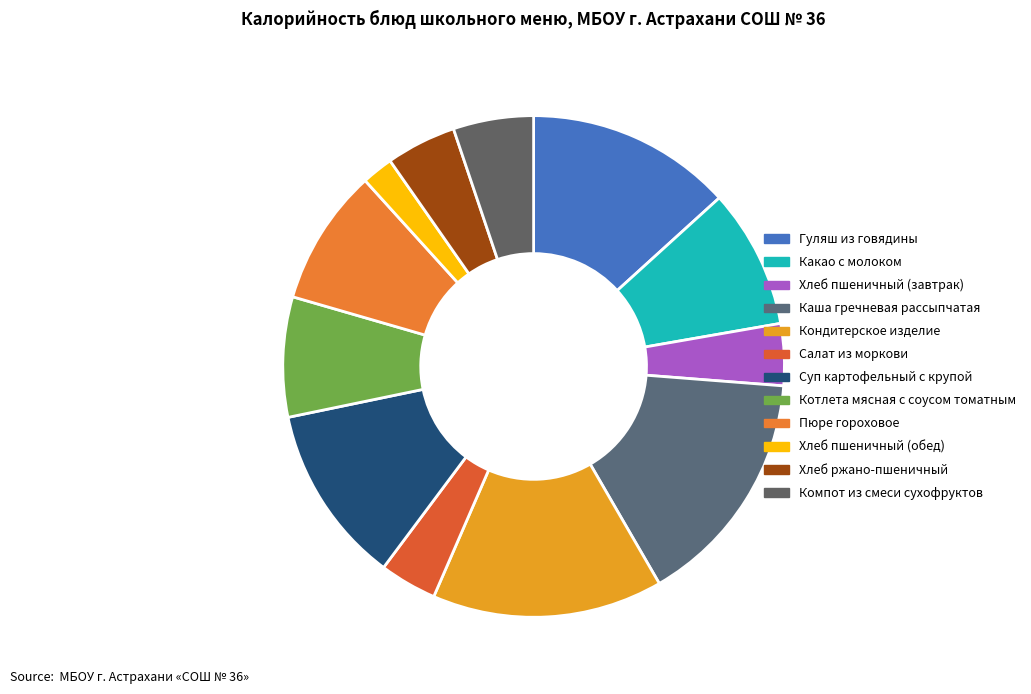

Do Пюре гороховое and Хлеб пшеничный (завтрак) together represent more than half of the pie?

No